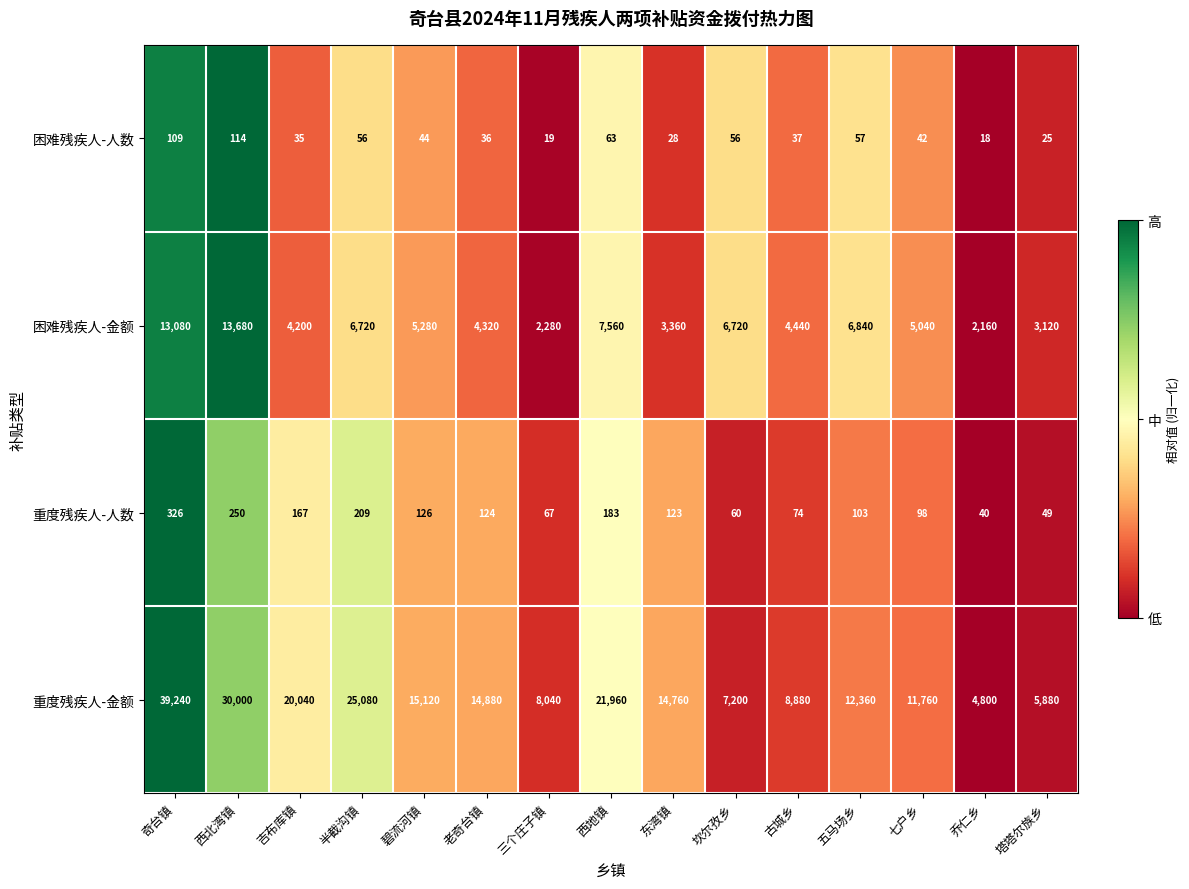

List the labels in order of 重度残疾人-金额 value, largest first.

奇台镇, 西北湾镇, 半截沟镇, 西地镇, 吉布库镇, 碧流河镇, 老奇台镇, 东湾镇, 五马场乡, 七户乡, 古城乡, 三个庄子镇, 坎尔孜乡, 塔塔尔族乡, 乔仁乡